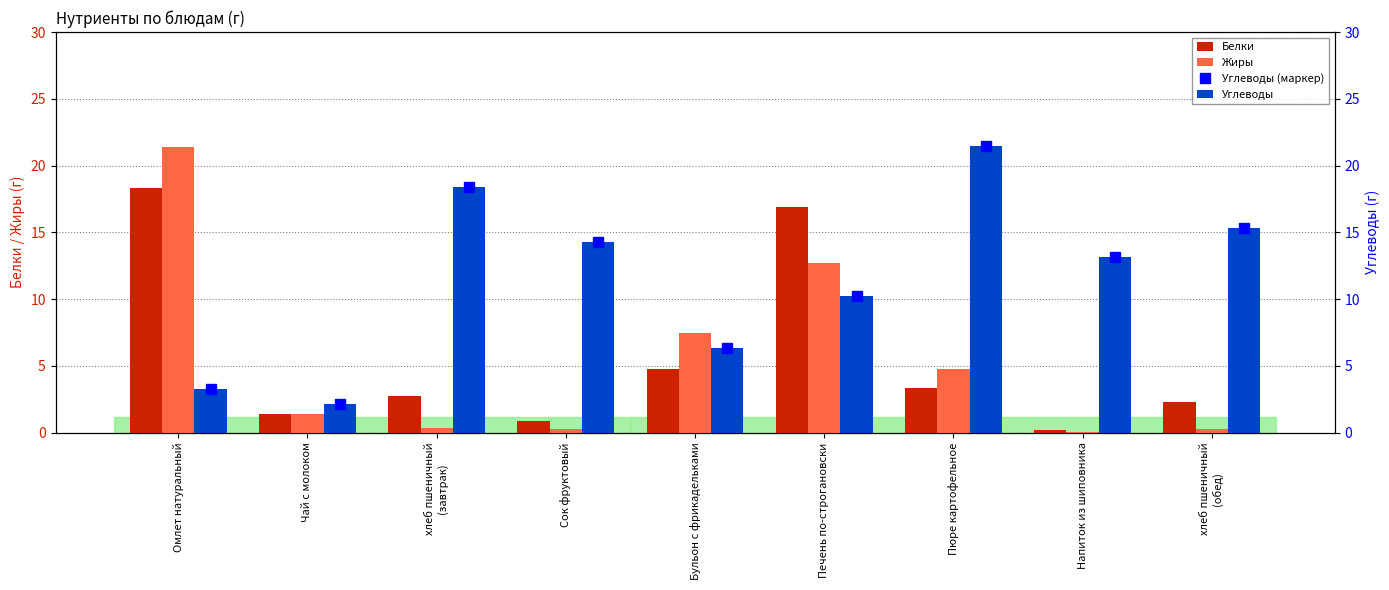

Which series has the largest range (max minus min)?

Жиры